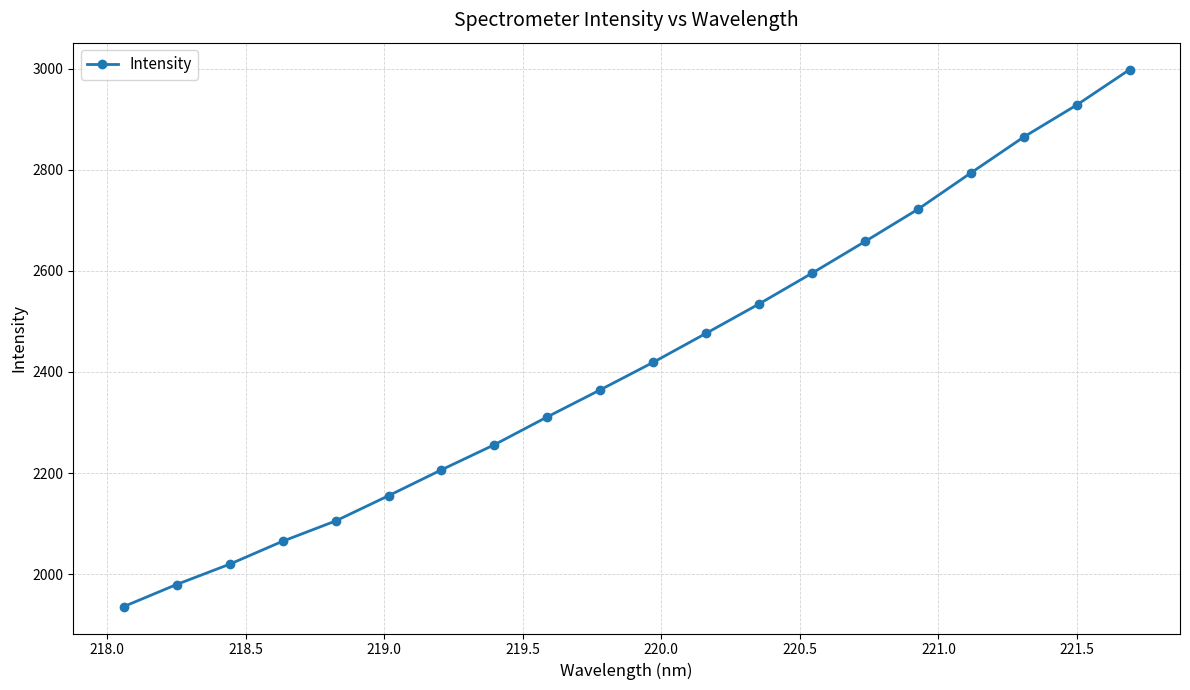

What is the sum of all values?

48391.8